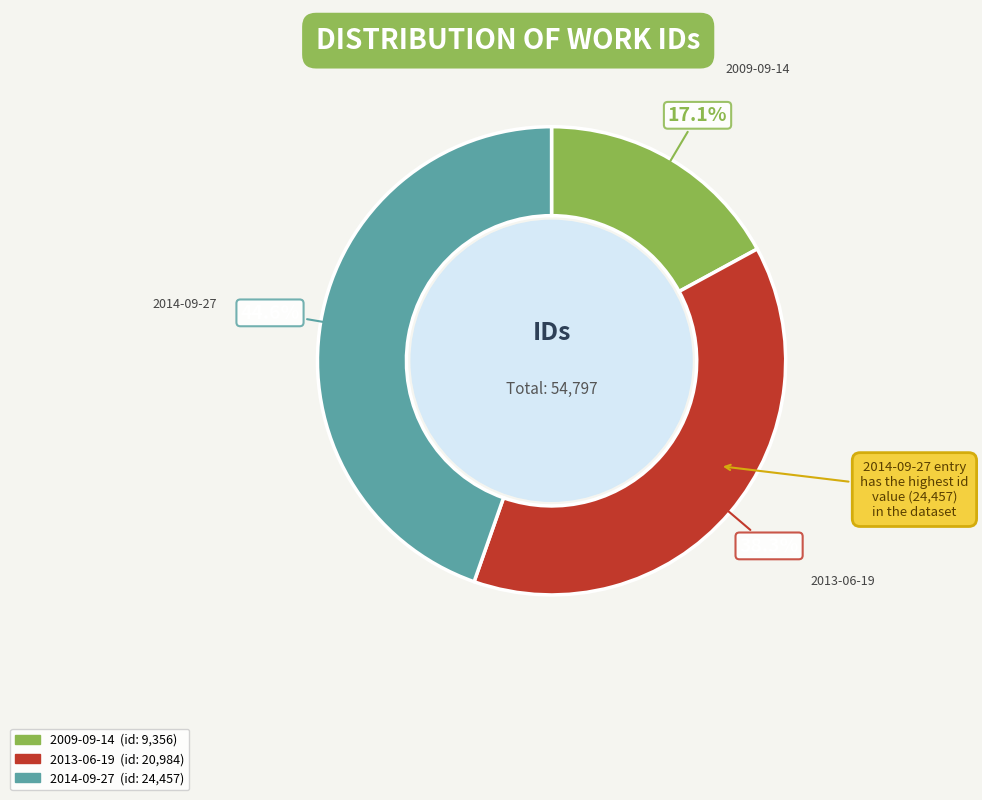

How many segments does this pie chart have?

3